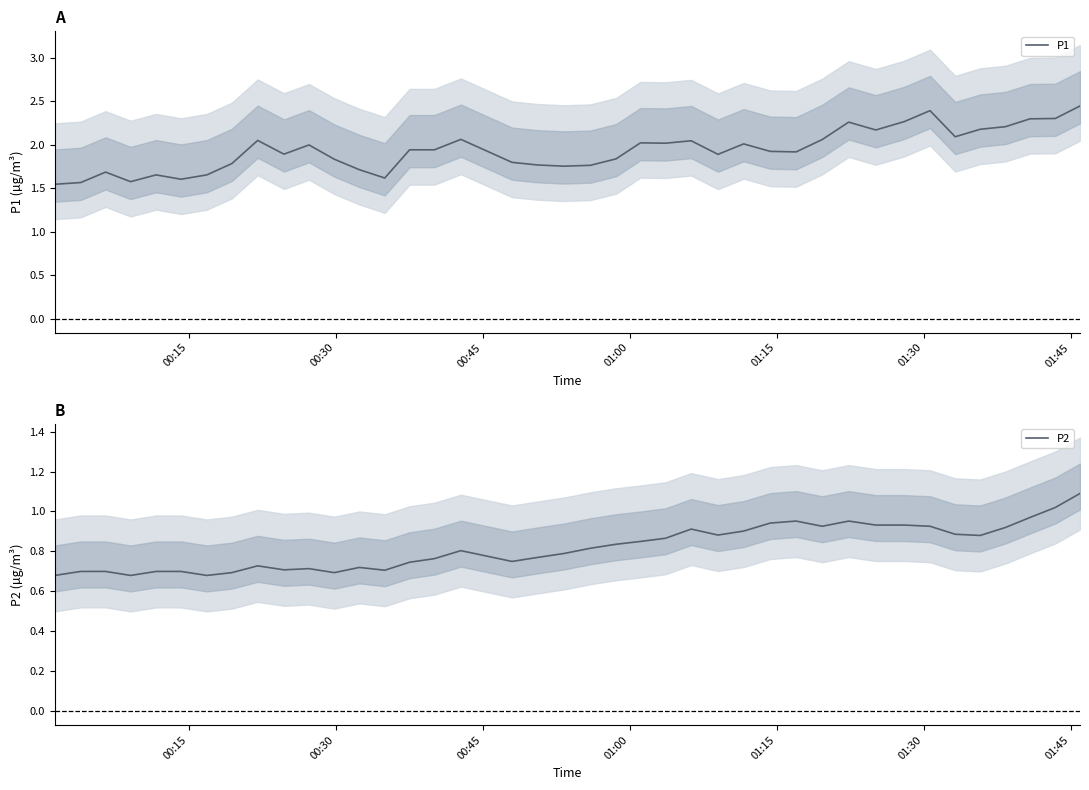

What is the highest value of the P2 series?

1.1